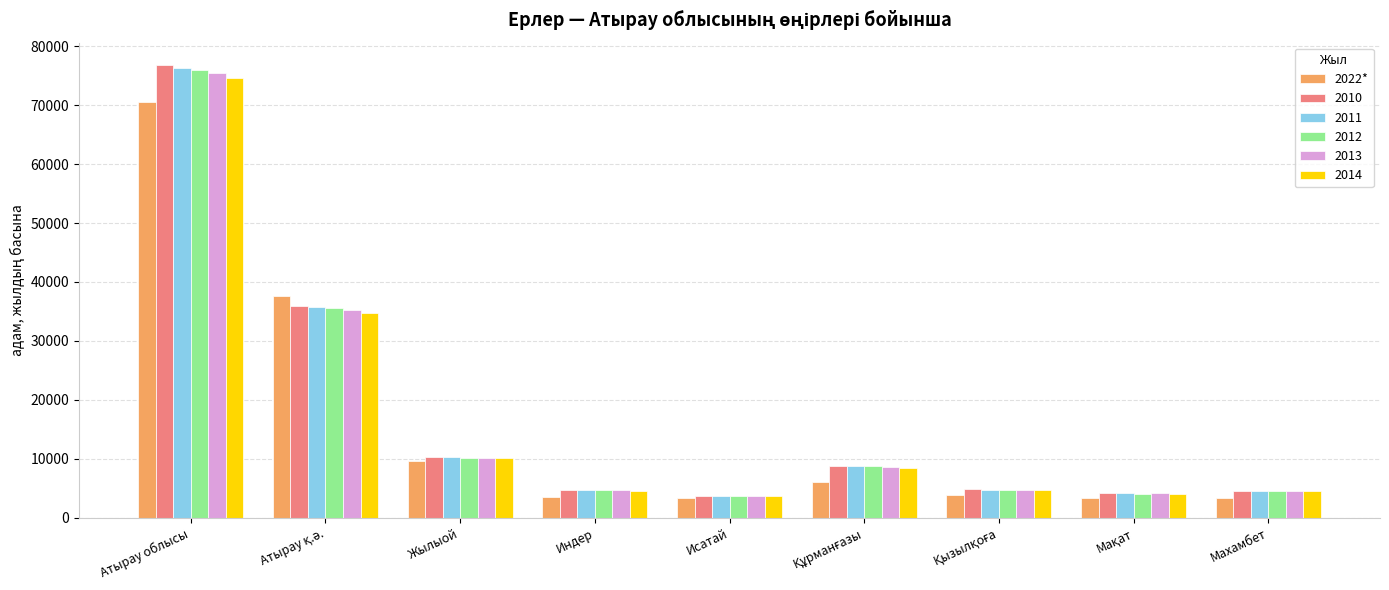

At which label does 2014 reach its peak?

Атырау облысы